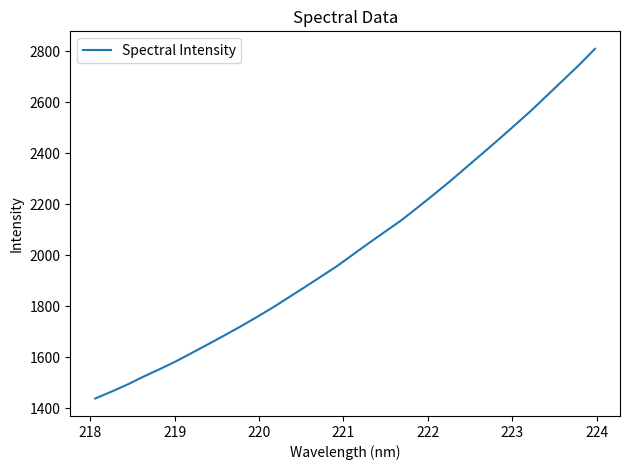

What is the difference between the maximum and minimum values?

1371.4